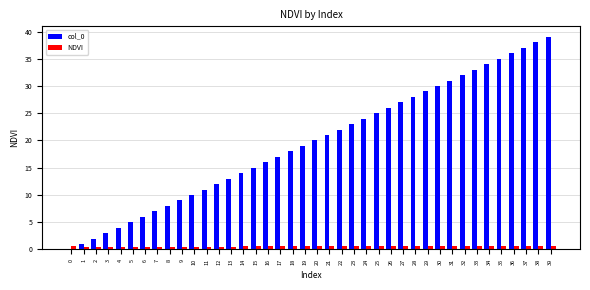

What are all the series names shown in the legend?

col_0, NDVI